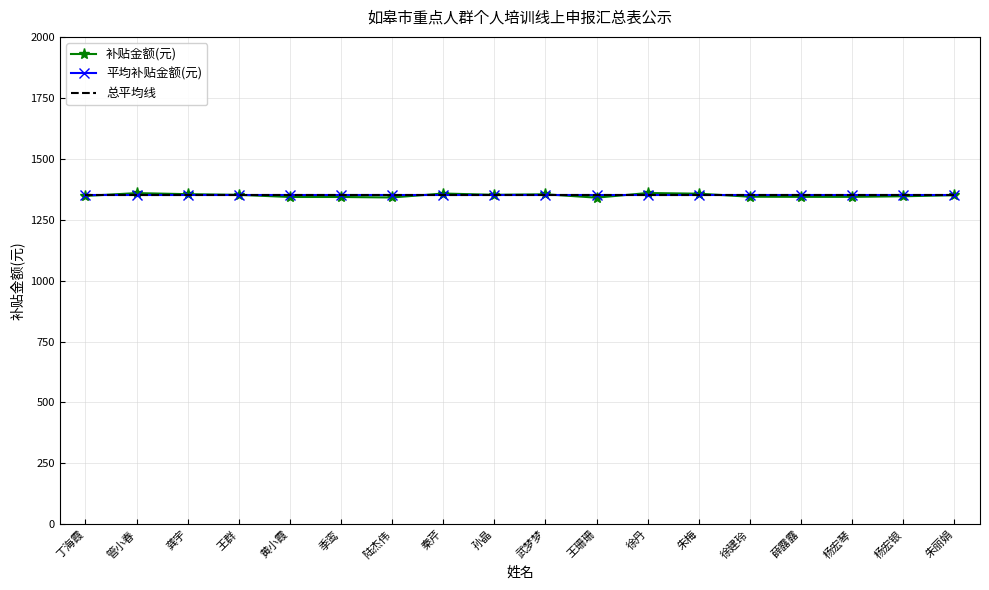

What is the label of the 3rd point from the right?

杨宏琴